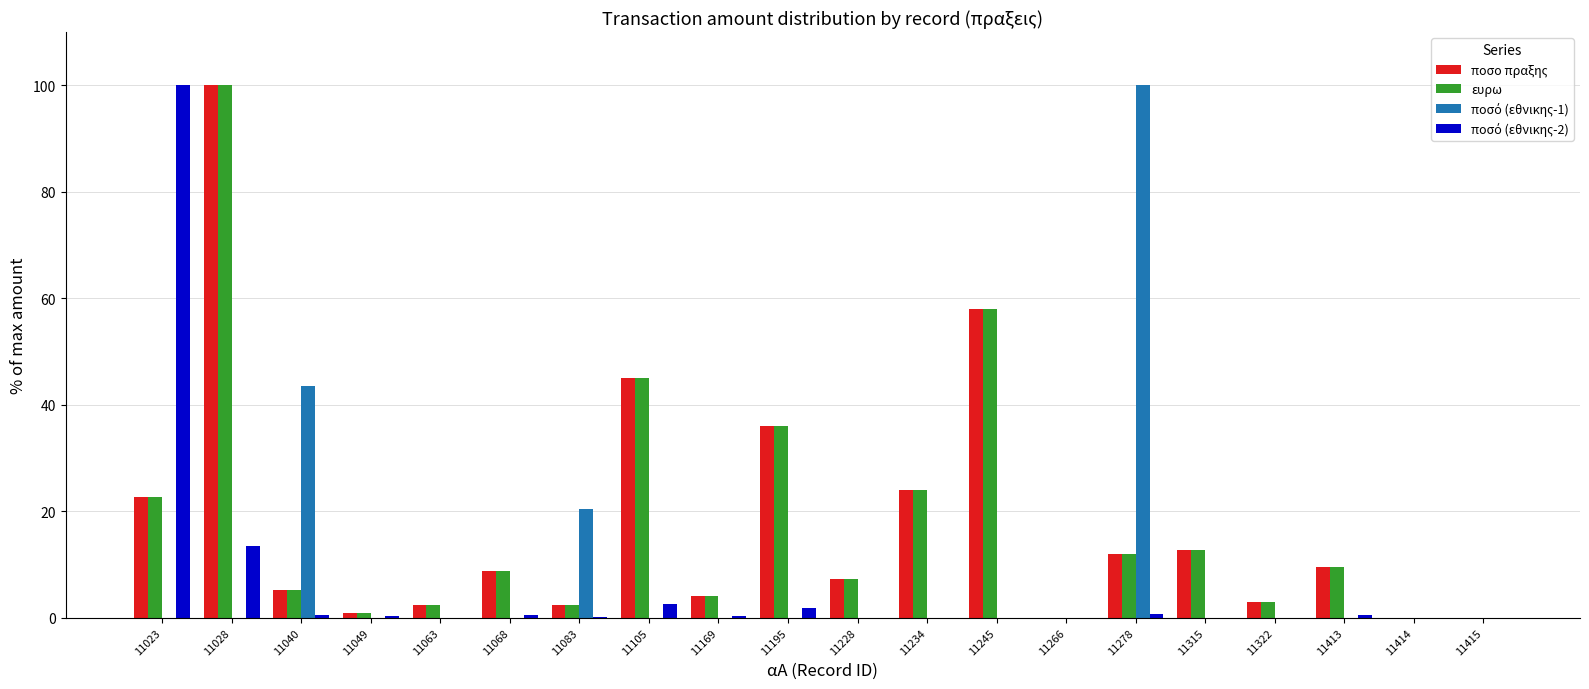

At which category is the sum across all series the highest?

11028